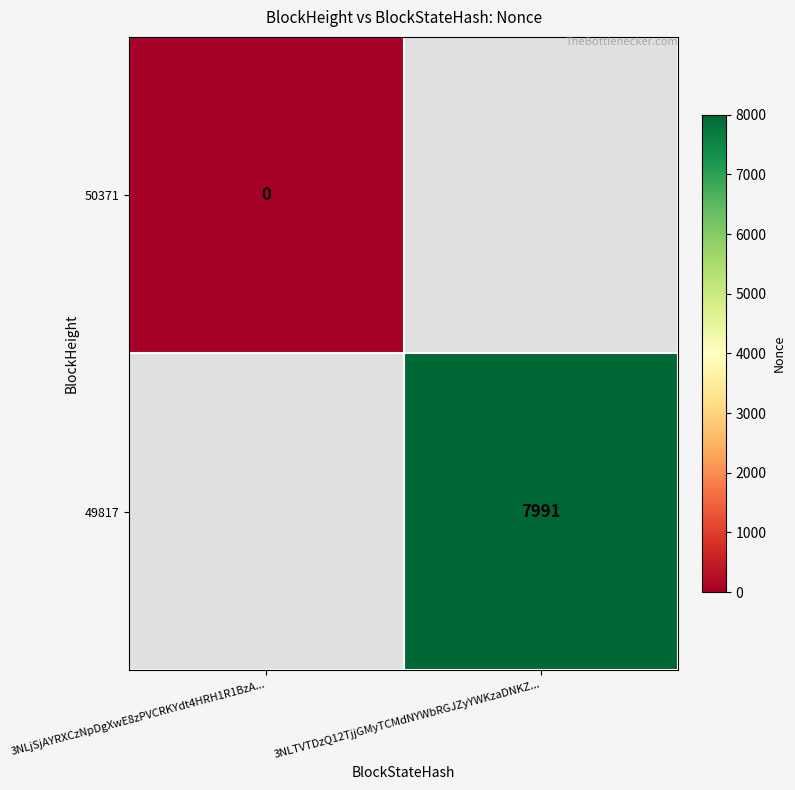

The value of 49817 at 3NLTVTDzQ12TjjGMyTCMdNYWbRGJZyYWKzaDNKZ... is 4346. True or false?

False